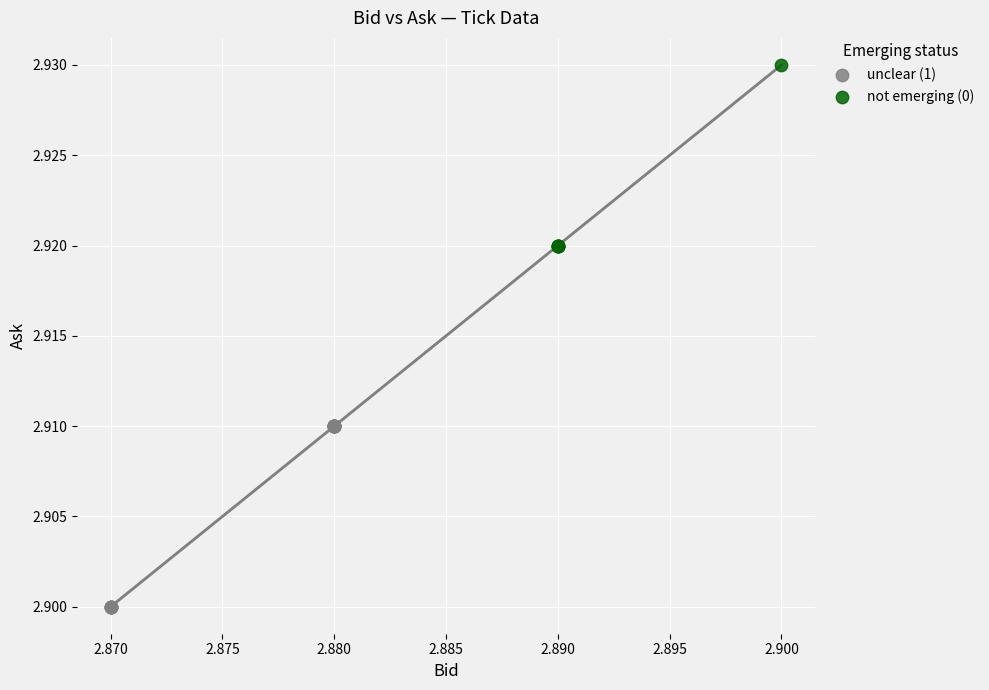

What are all the series names shown in the legend?

unclear (1), not emerging (0)